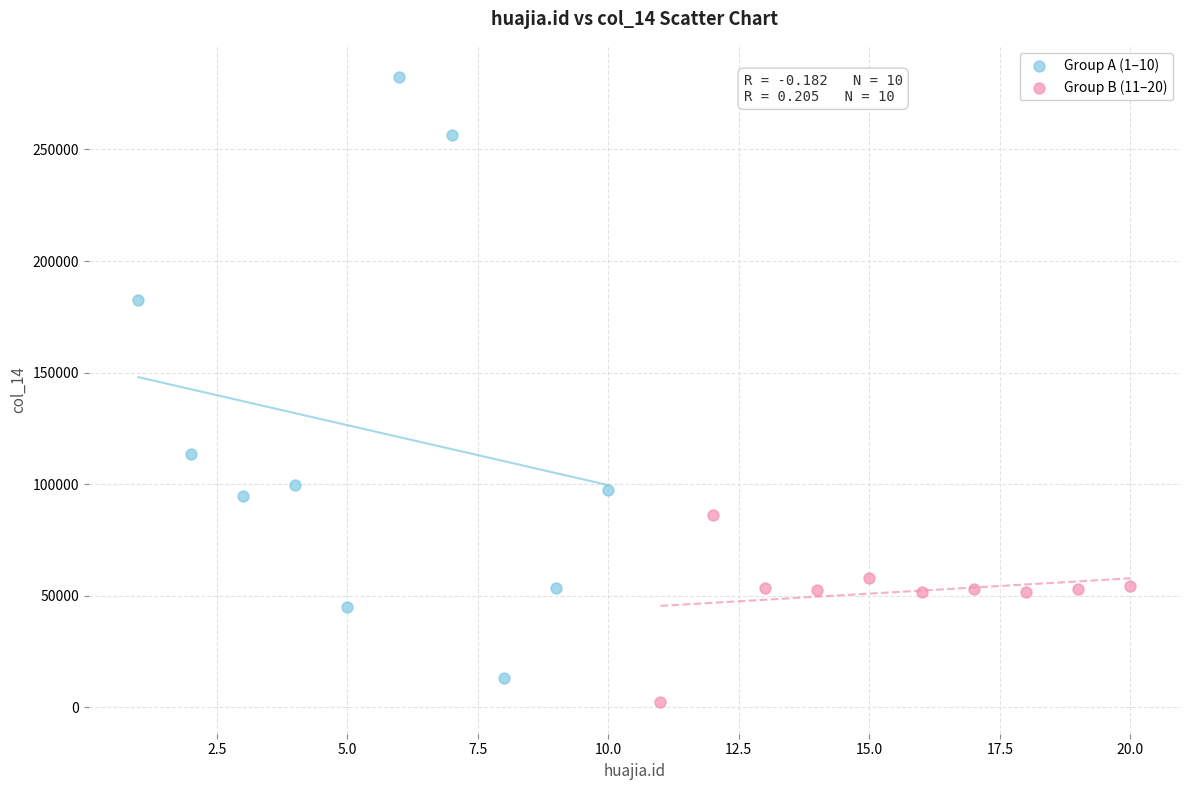

Which series reaches the maximum Y coordinate?

Group A (1–10)